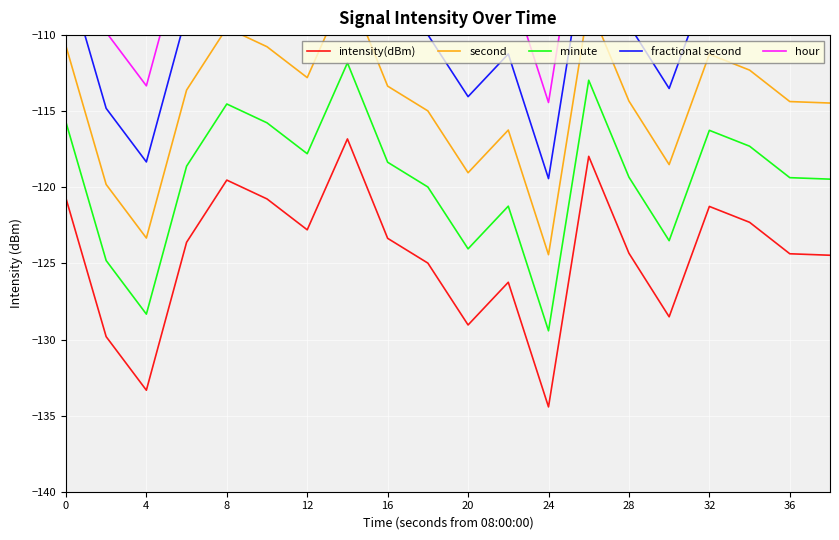

The minute series shows -194.5 at 36. True or false?

False